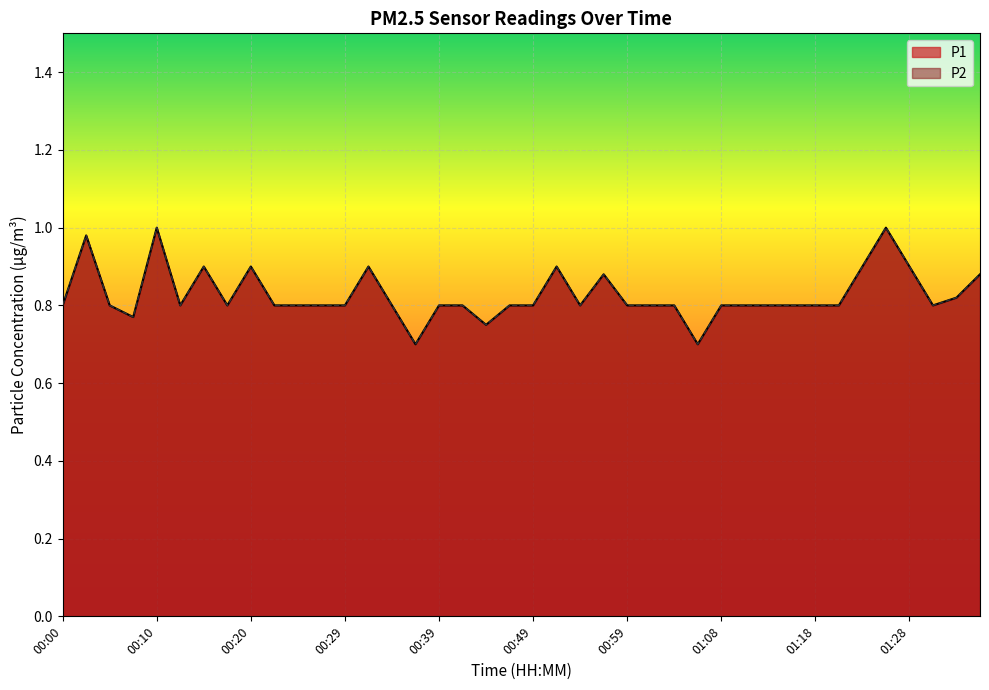

Reading left to right, transcribe all the data shown in this chart.

P1: 0.8	1.0	0.8	0.8	1.0	0.8	0.9	0.8	0.9	0.8	0.8	0.8	0.8	0.9	0.8	0.7	0.8	0.8	0.8	0.8	0.8	0.9	0.8	0.9	0.8	0.8	0.8	0.7	0.8	0.8	0.8	0.8	0.8	0.8	0.9	1.0	0.9	0.8	0.8	0.9
P2: 0.8	1.0	0.8	0.8	1.0	0.8	0.9	0.8	0.9	0.8	0.8	0.8	0.8	0.9	0.8	0.7	0.8	0.8	0.8	0.8	0.8	0.9	0.8	0.9	0.8	0.8	0.8	0.7	0.8	0.8	0.8	0.8	0.8	0.8	0.9	1.0	0.9	0.8	0.8	0.9